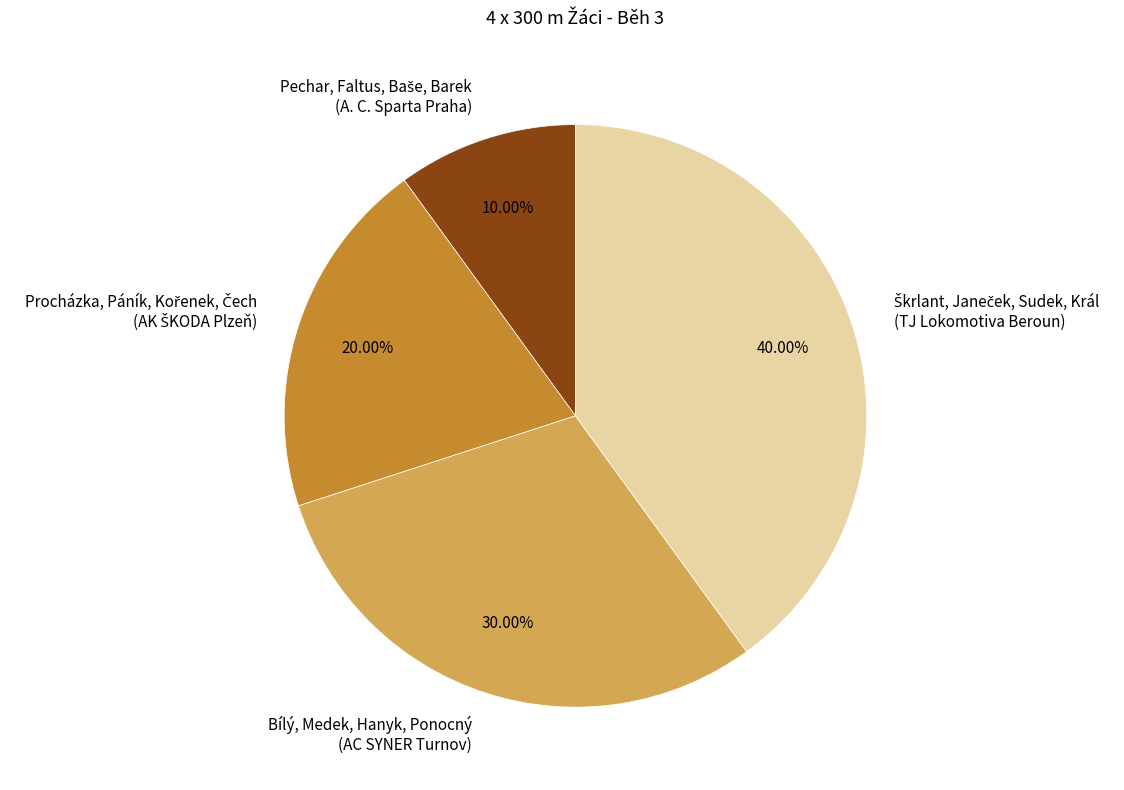

Does any single category account for the majority?

No